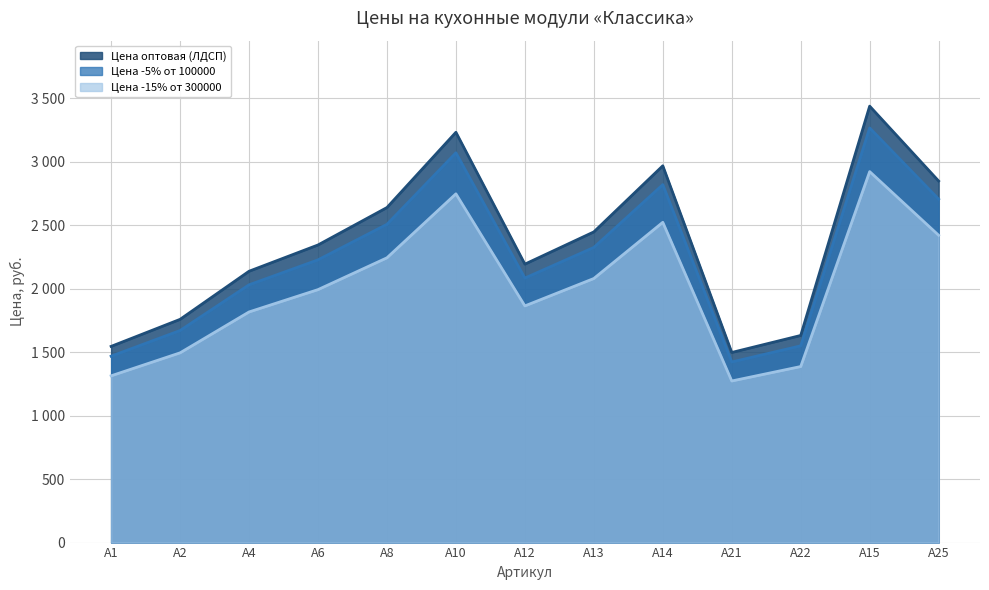

List the series in order of their peak value, highest first.

Цена оптовая (ЛДСП), Цена -5% от 100000, Цена -15% от 300000